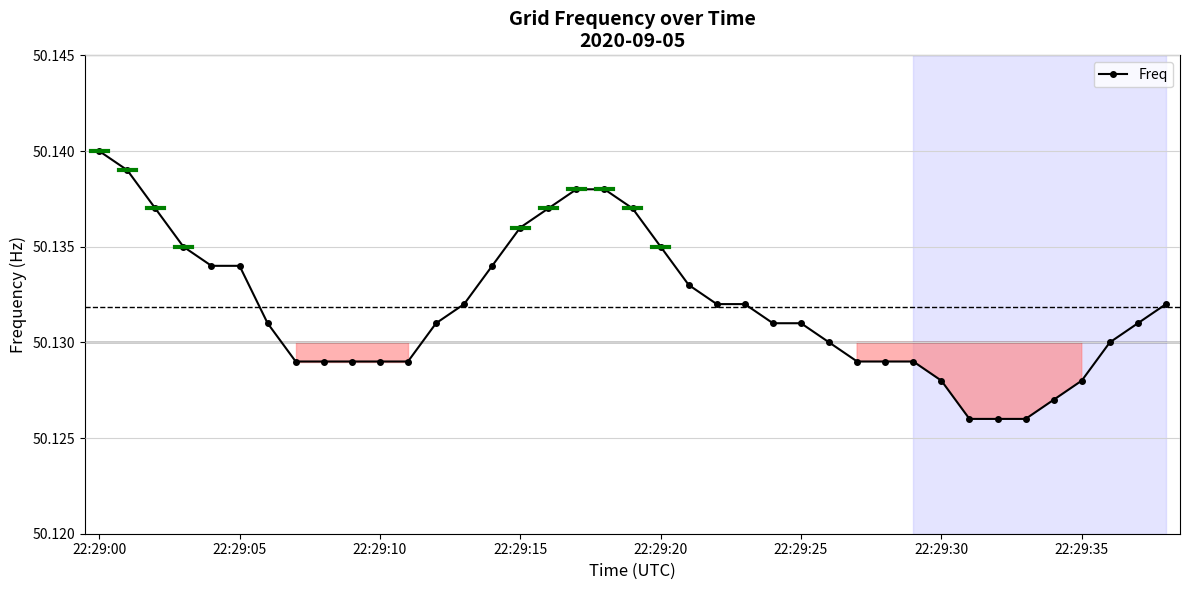

How many values are between 50 and 51?

39